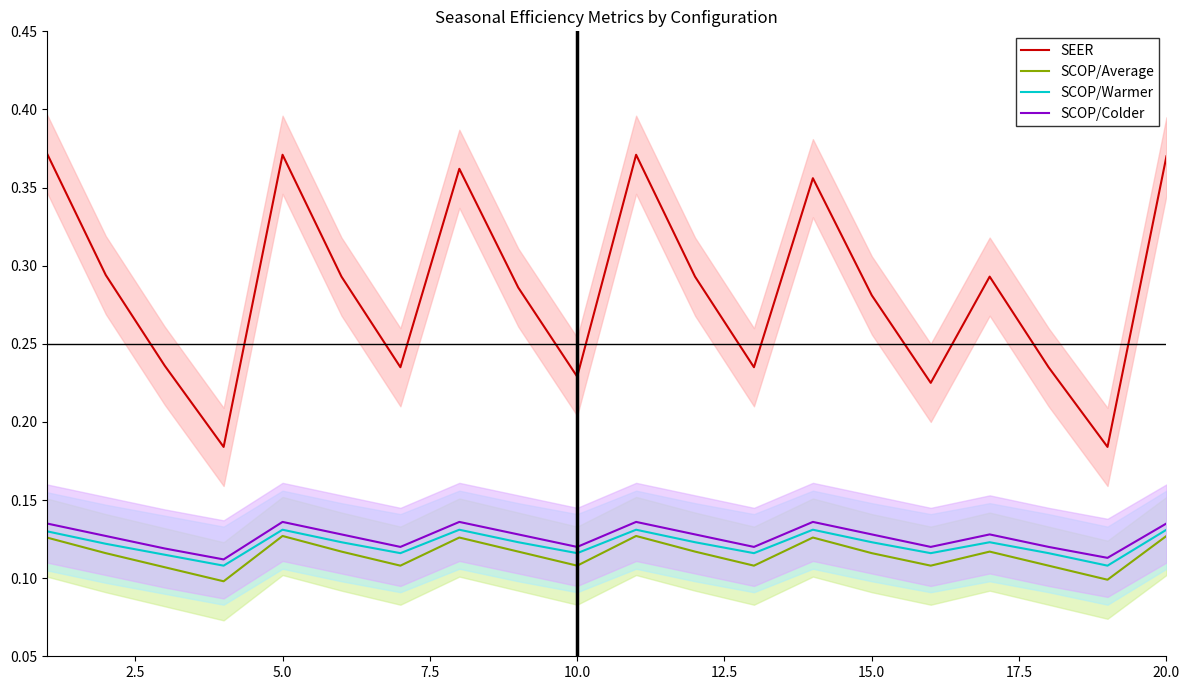

Count the number of categories in the chart.

20